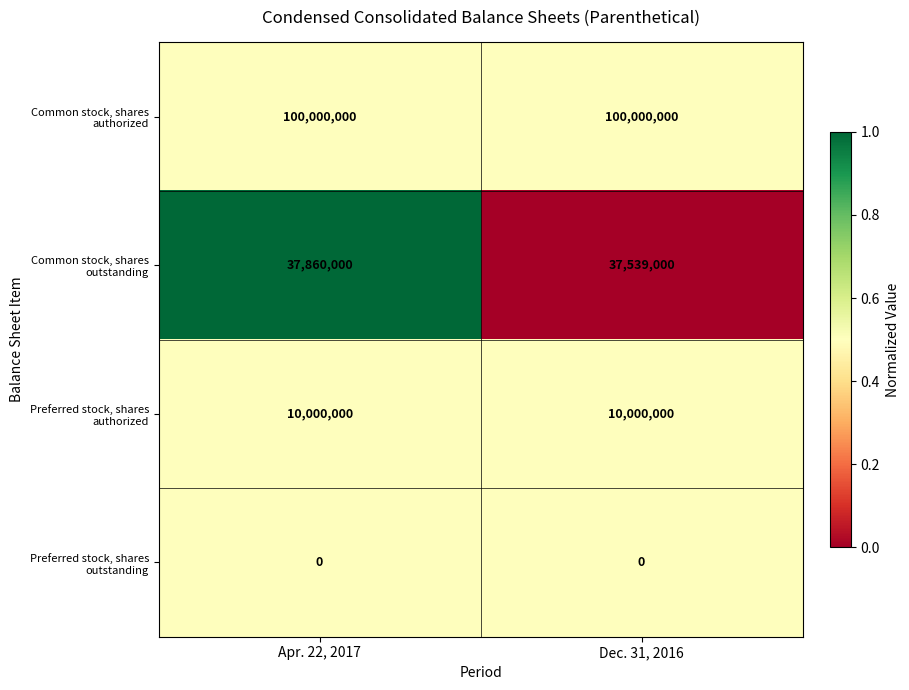

The value of Preferred stock, shares authorized at Apr. 22, 2017 is 5145033. True or false?

False